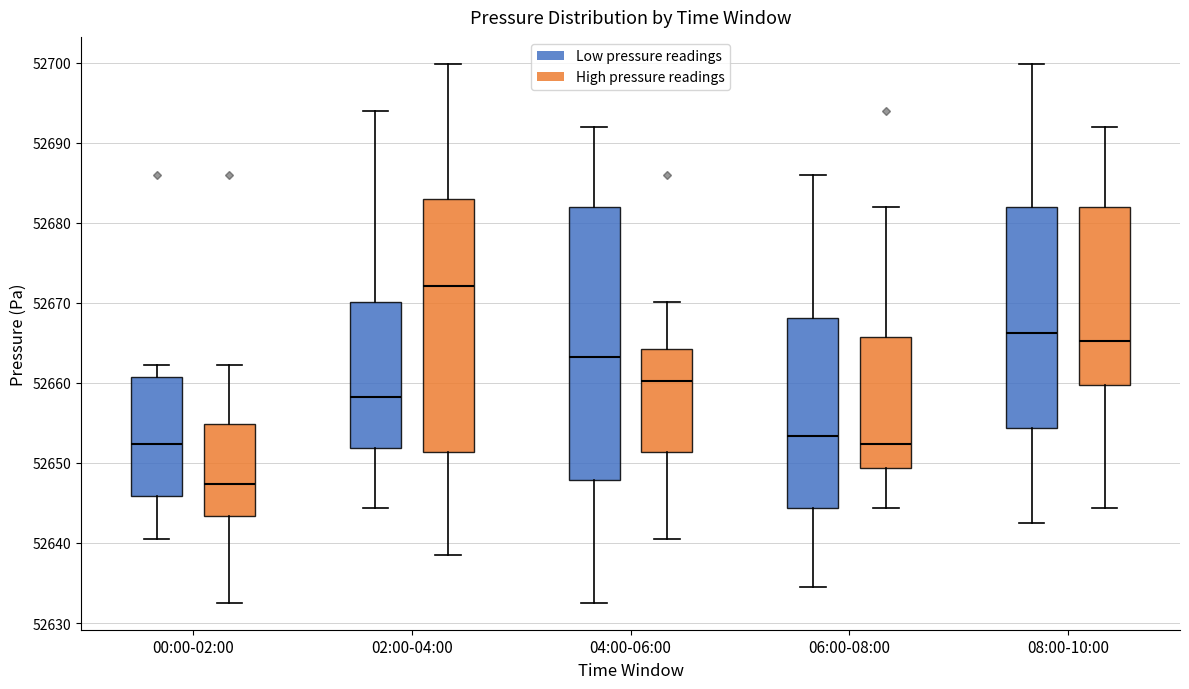

Comparing the boxes themselves (not the whiskers), which one is the tallest?

04:00-06:00 (Low pressure readings)